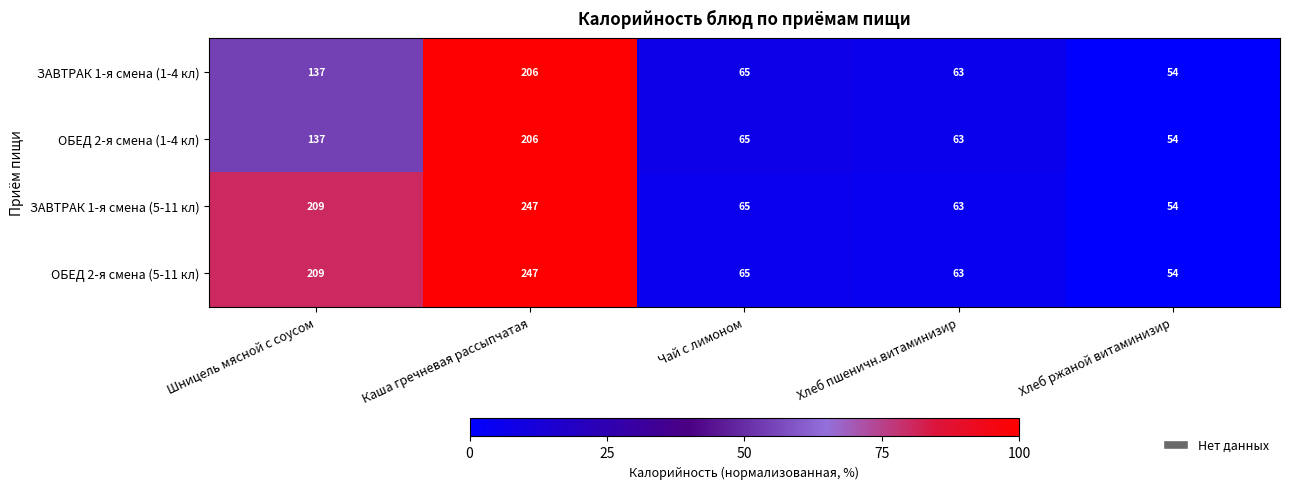

What is the difference between the highest and lowest values at Шницель мясной с соусом?

72